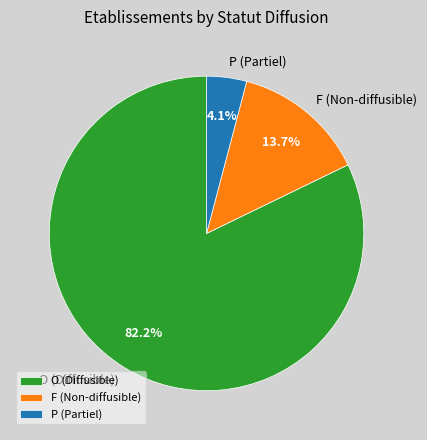

Count the number of slices in the pie.

3